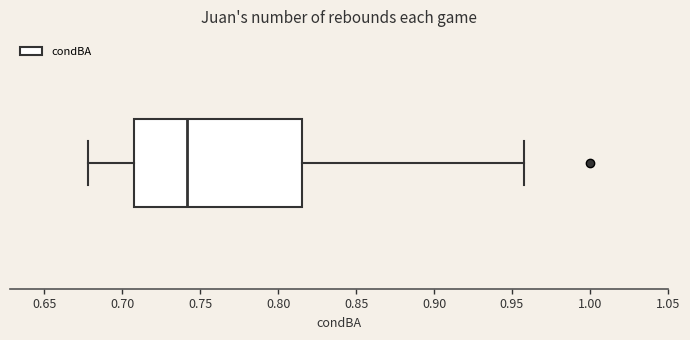

Read this box plot against the x-axis: the position of the median line, the range covered by the box, and the ends of both whiskers. The values are not printed on the chart, so give them approximately, as read against the axis.

median 0.740, box 0.710 to 0.815, whiskers 0.680 to 0.960